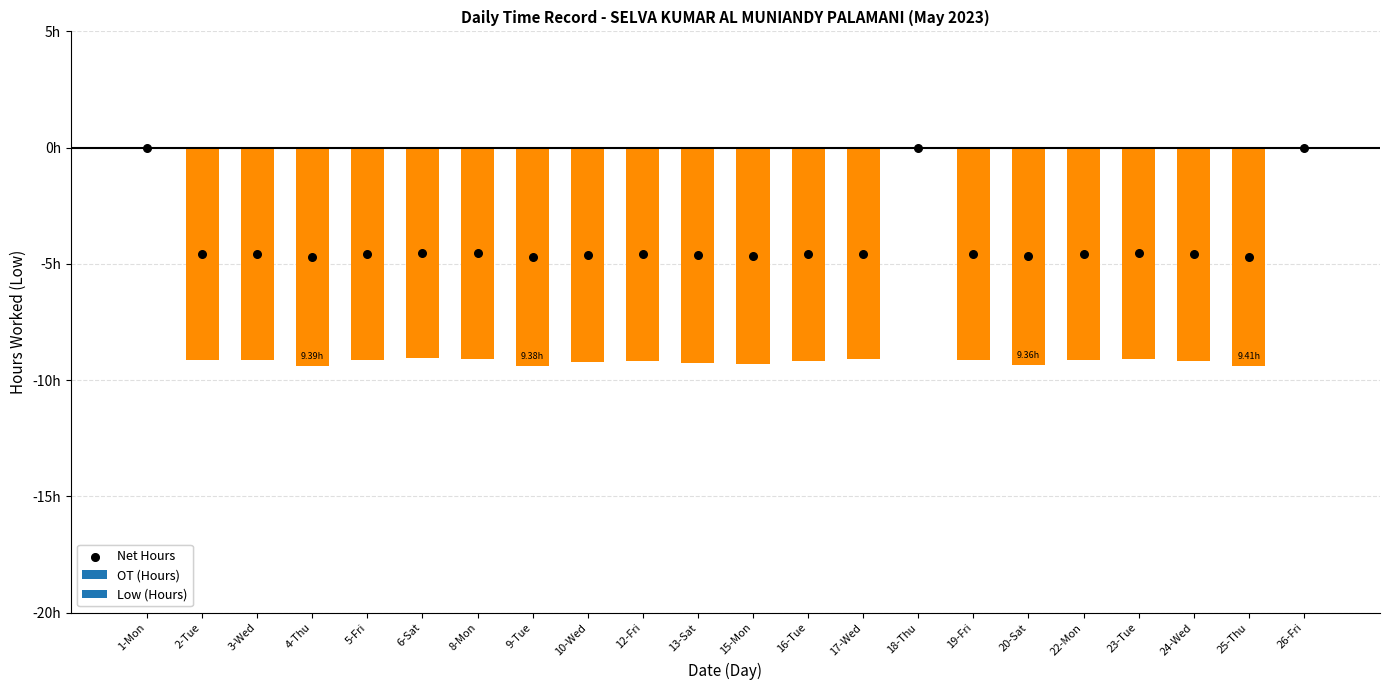

At how many categories does at least one series exceed -1?

22